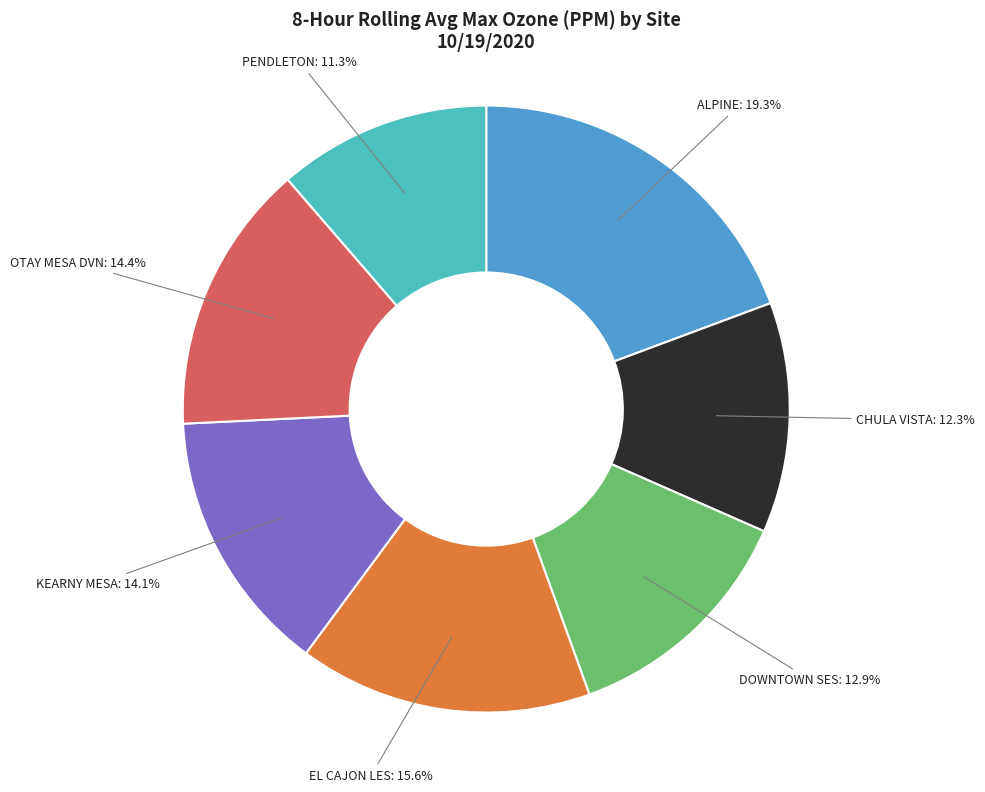

Which category has the smallest portion of the pie?

PENDLETON